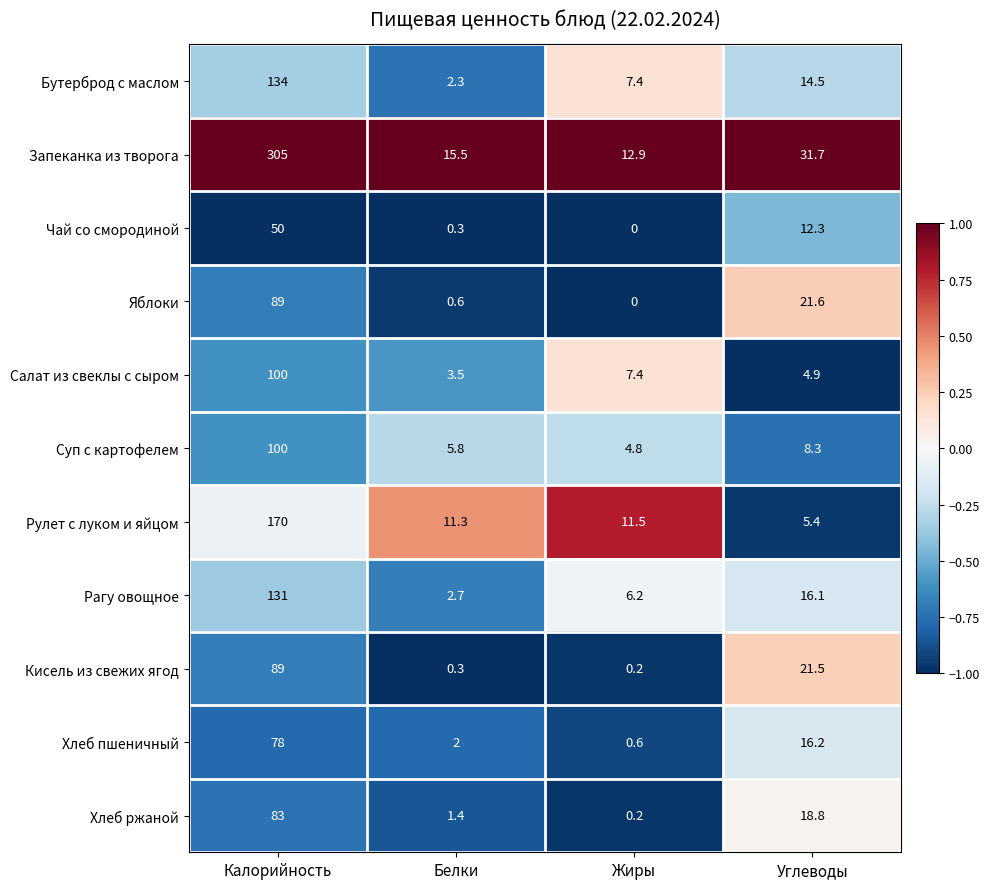

Between Калорийность and Углеводы, which series saw the biggest shift?

Запеканка из творога